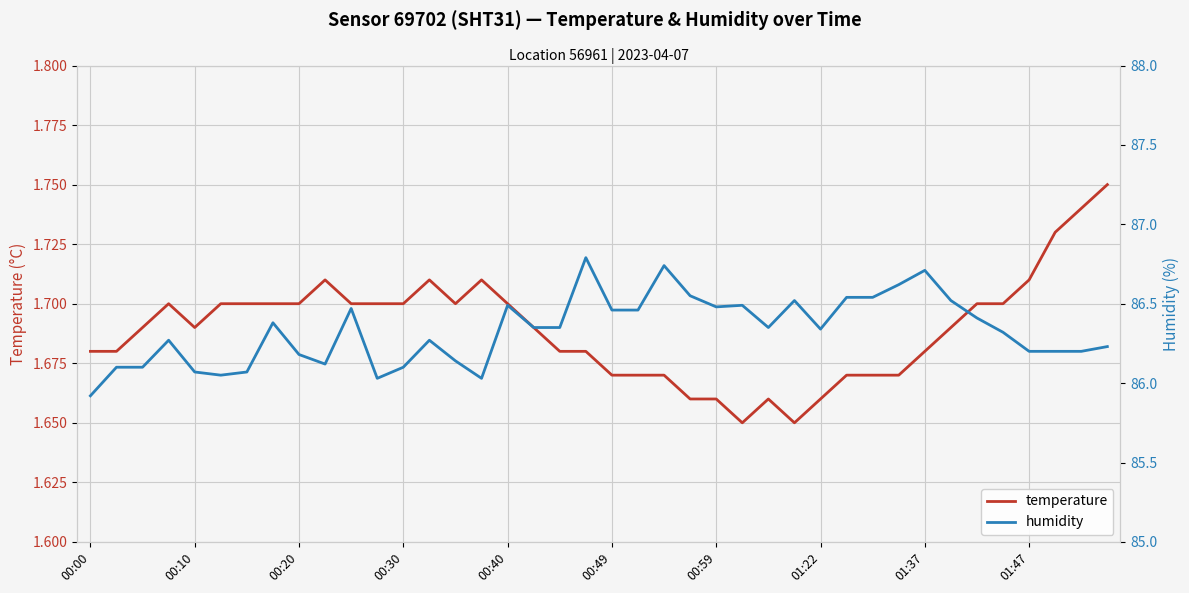

Between 10 and 25, which series saw the biggest shift?

temperature